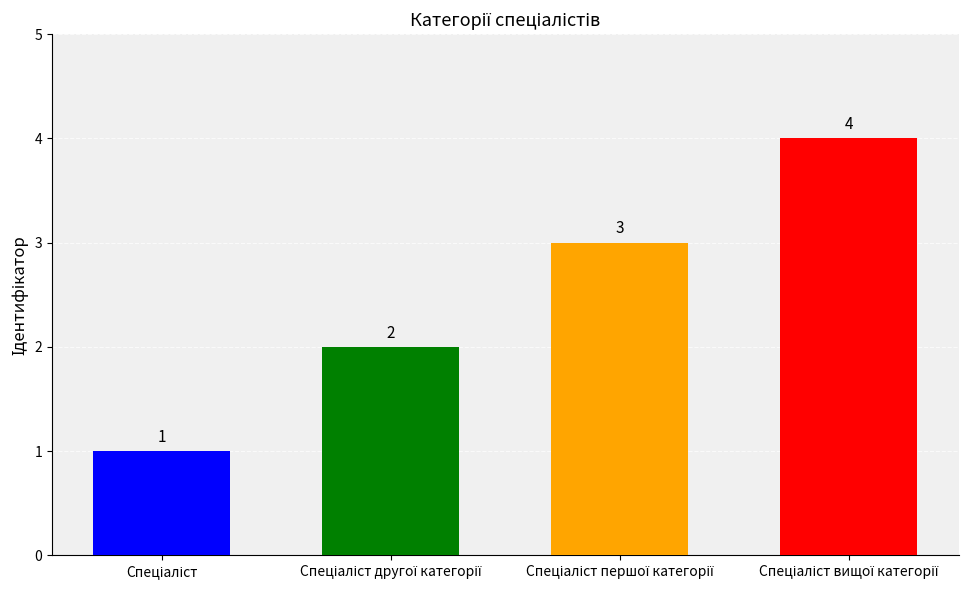

What is the average value?

2